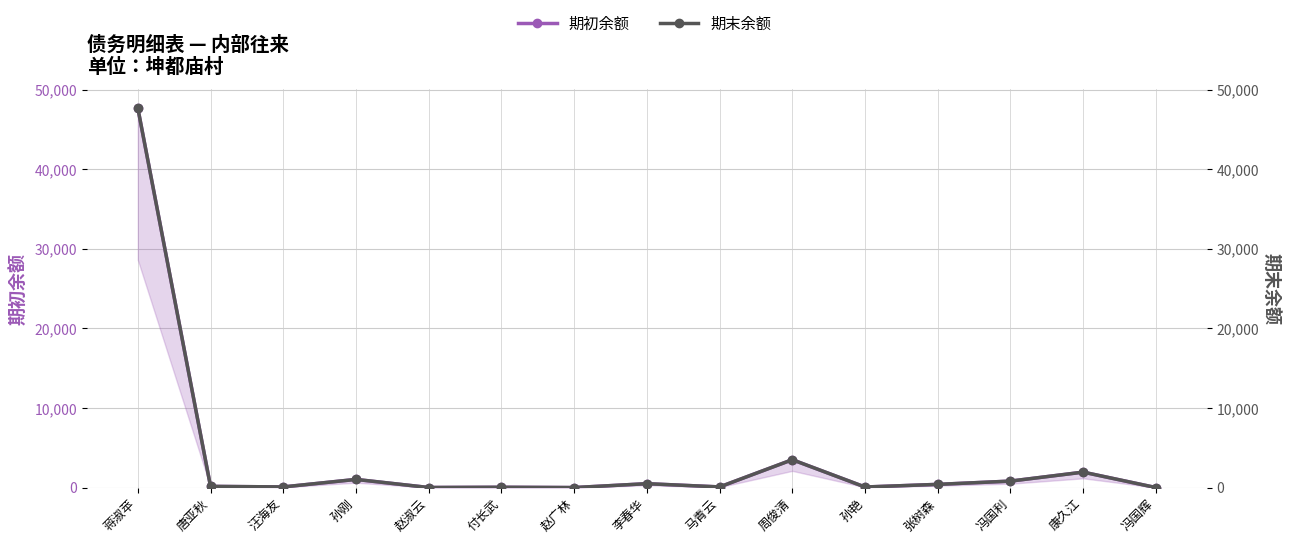

What is the sum of all 期末余额 values?

56282.6